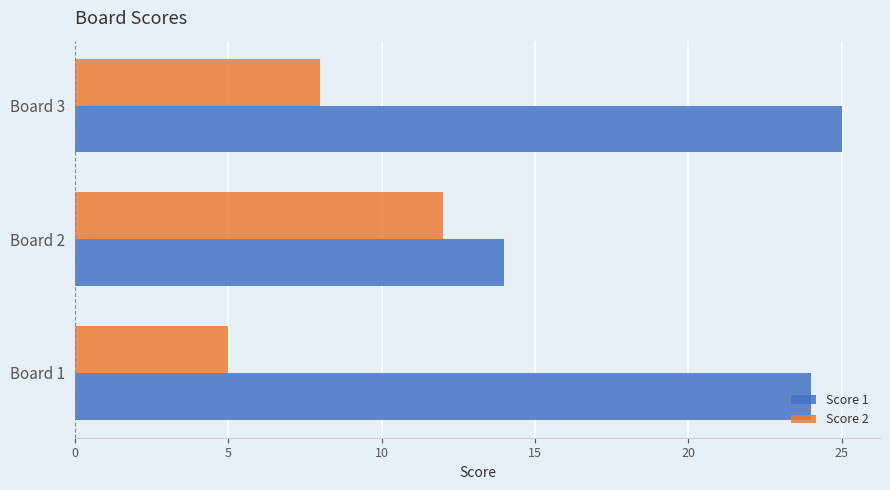

What value does the Score 2 series have at Board 3?

8